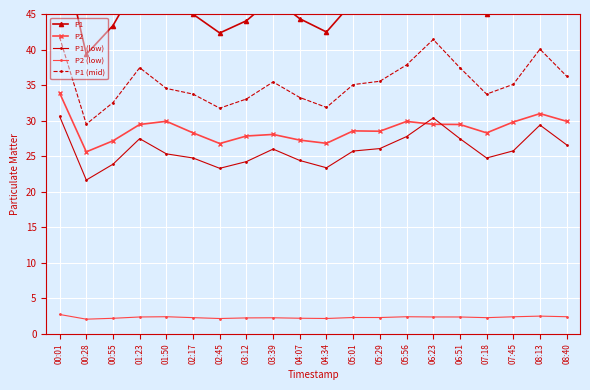

At how many categories does at least one series exceed 17?

20